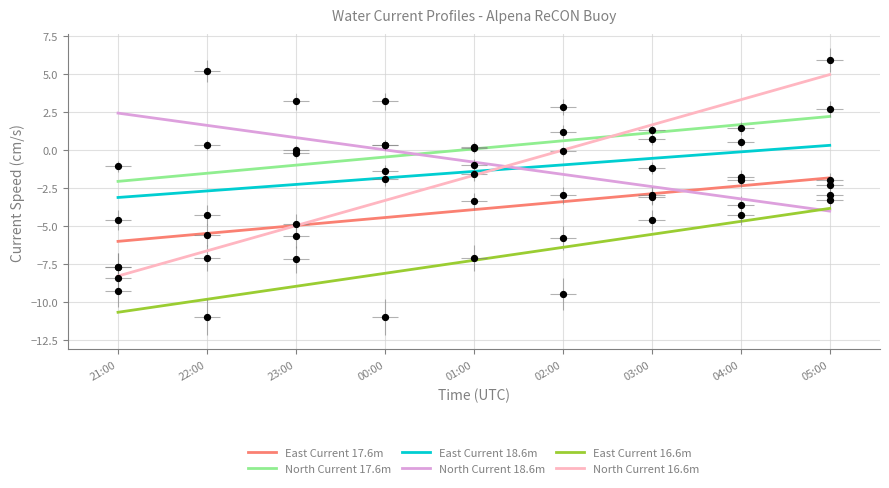

What are all the series names shown in the legend?

East Current 17.6m, North Current 17.6m, East Current 18.6m, North Current 18.6m, East Current 16.6m, North Current 16.6m